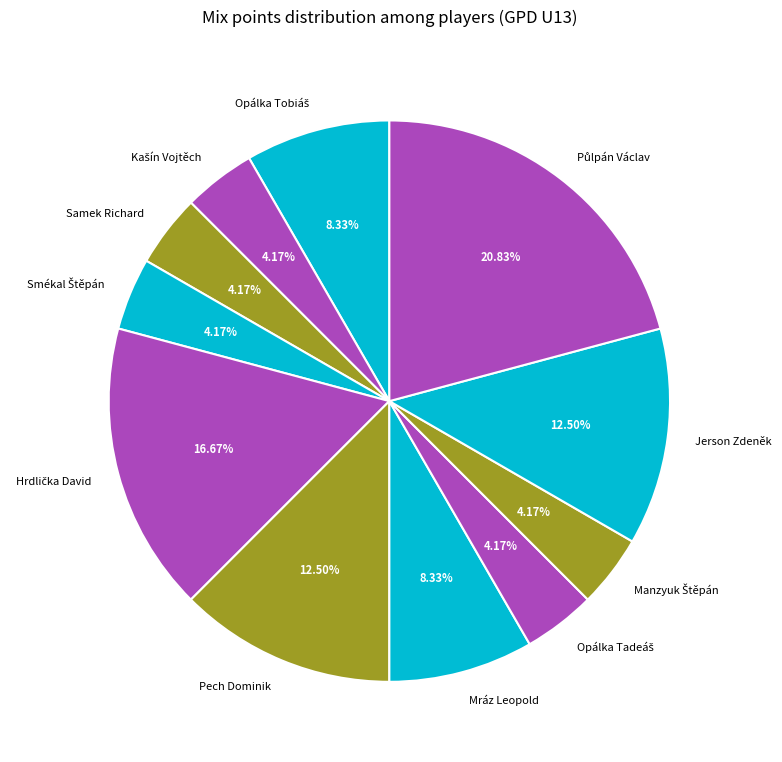

Is there a majority slice in this chart?

No